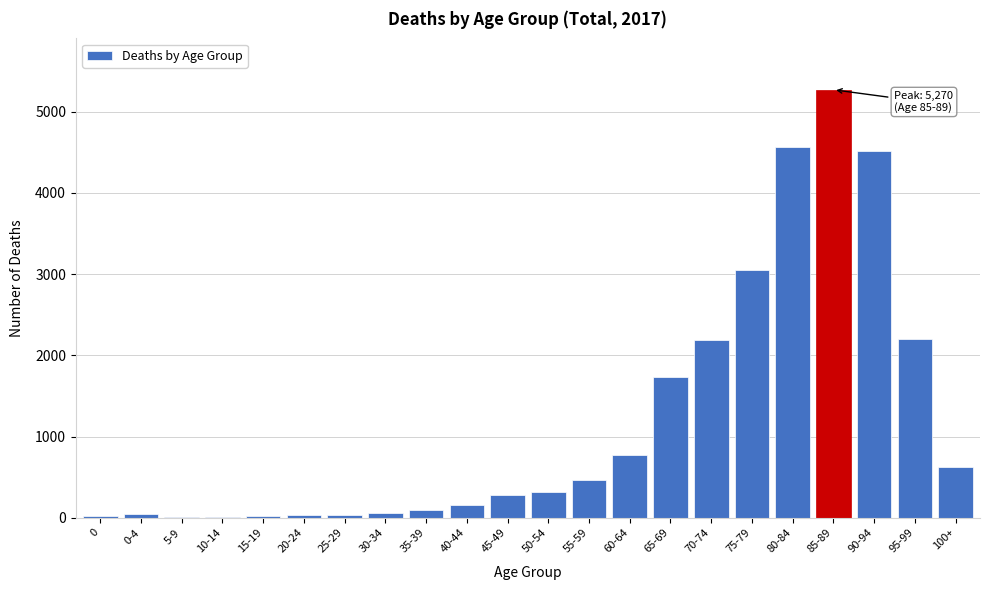

Is it true that the value at 90-94 is 2673?

False